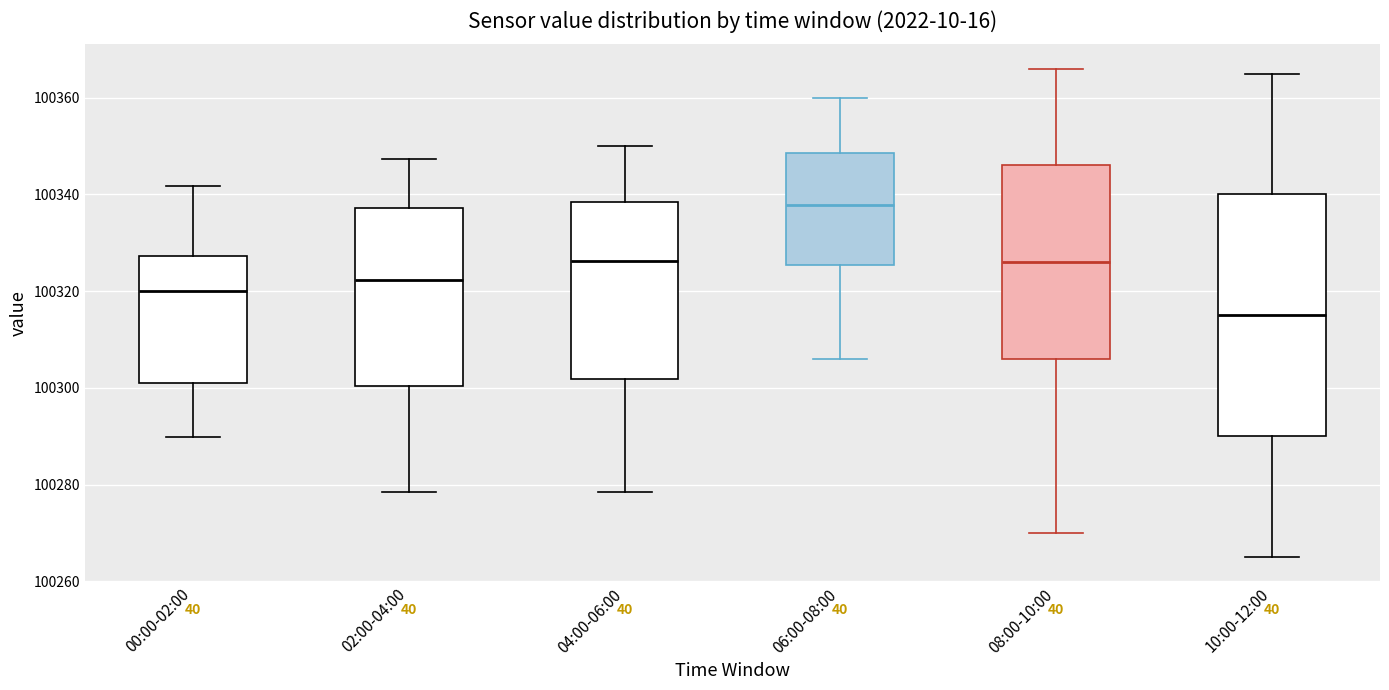

Which box has the highest median line?

06:00-08:00